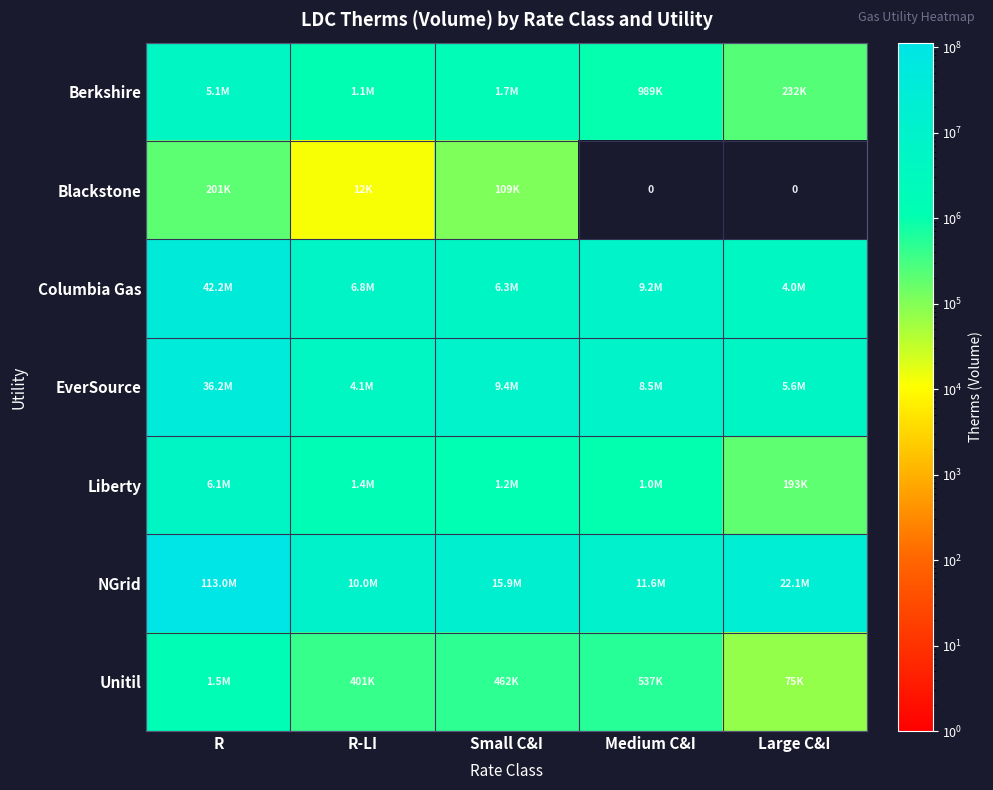

What is the average value of the Unitil series?

594618